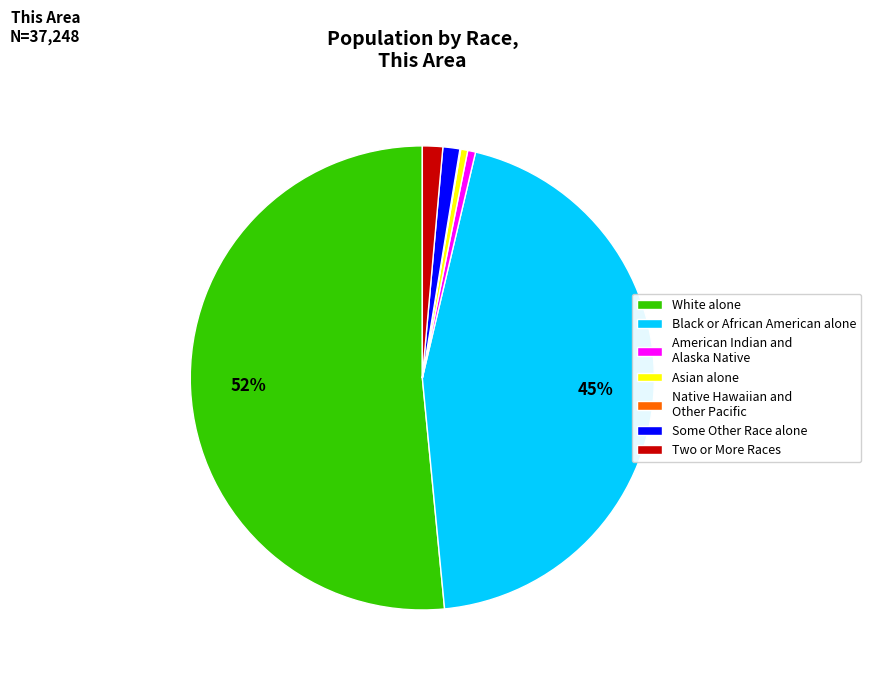

To the nearest percent, what is the combined percentage of Some Other Race alone and White alone?

53%